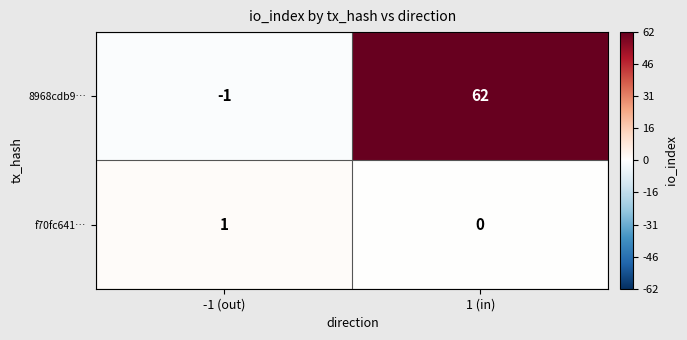

Which category has the highest value in the 8968cdb9… series?

1 (in)